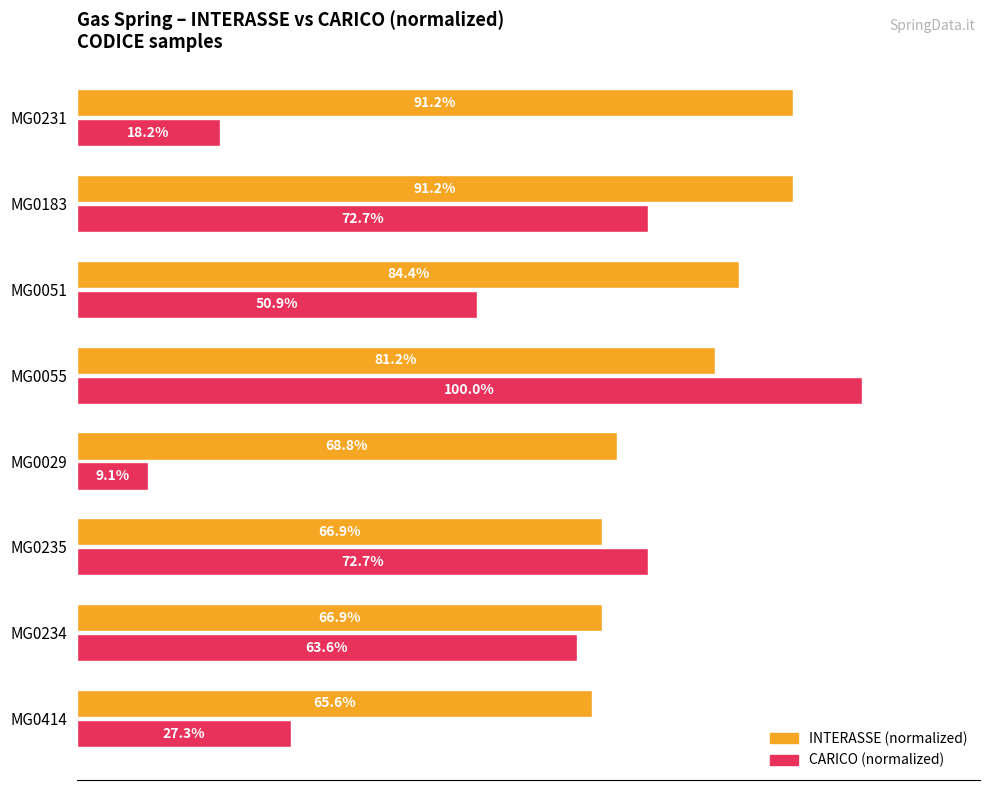

At which label is INTERASSE (normalized) closest to 78?

MG0055